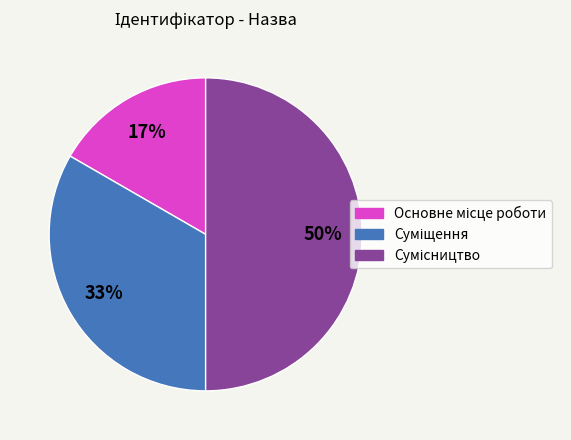

Count the number of slices in the pie.

3